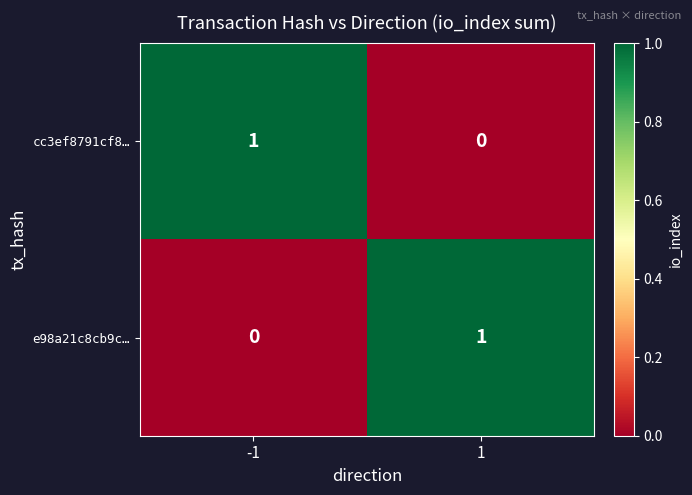

At 1, list the series in order from smallest to largest.

cc3ef8791cf8…, e98a21c8cb9c…